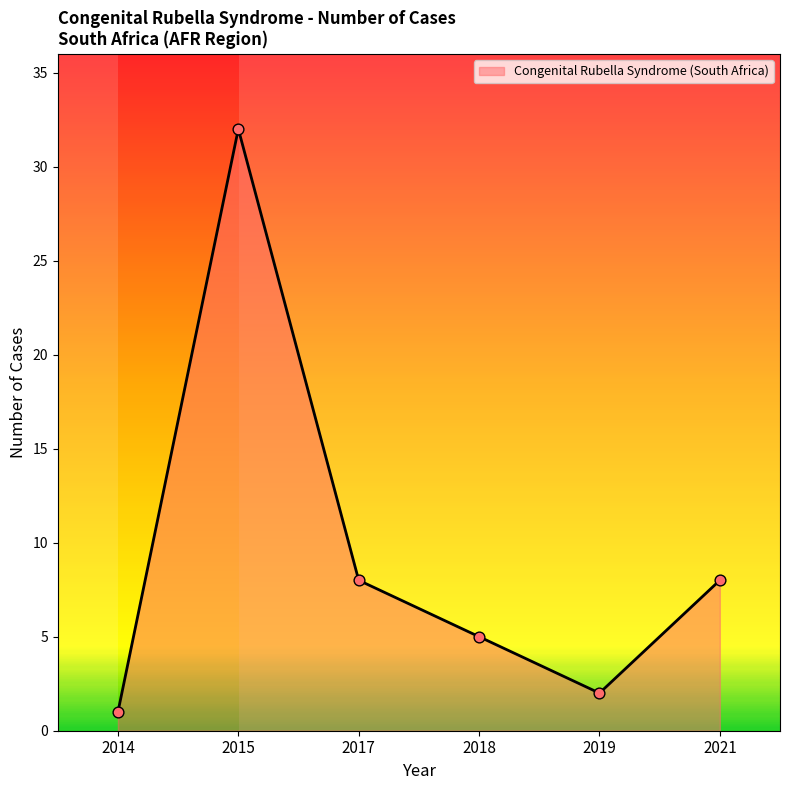

Between 2021 and 2018, which is larger?

2021